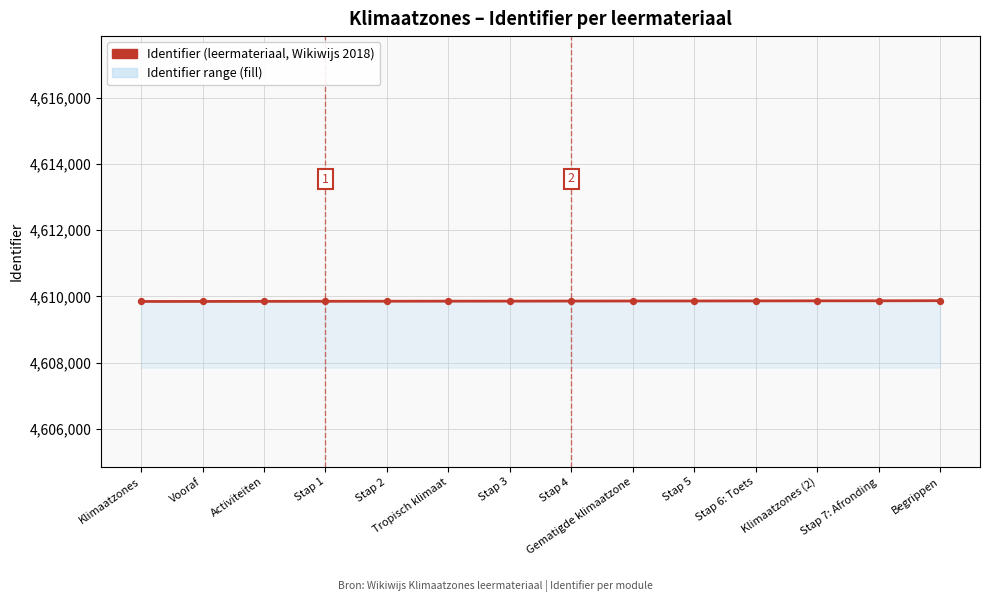

What is the ratio of the value at Stap 3 to the value at Klimaatzones?

1.0